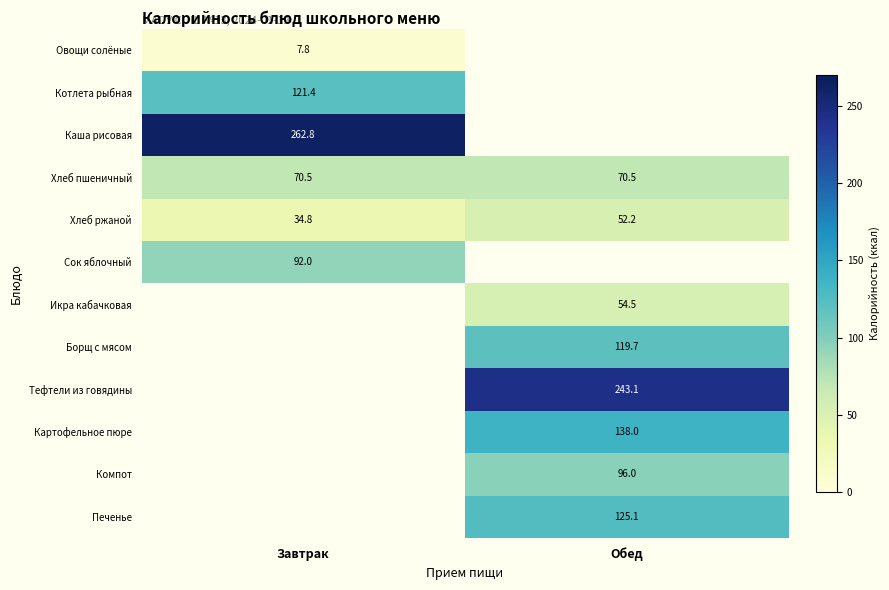

The Тефтели из говядины series shows 243.1 at Обед. True or false?

True